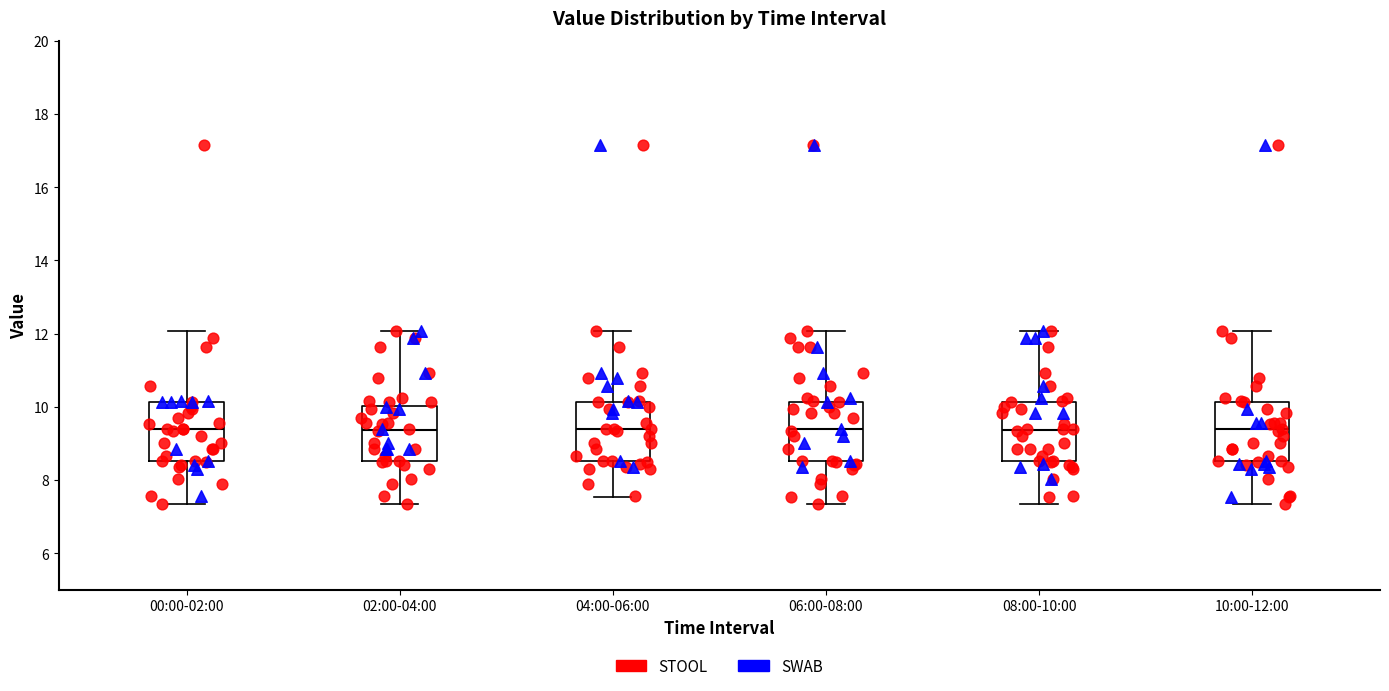

Reading left to right, read every box against the y-axis: the position of its median line, the range the box covers, and the ends of its whiskers. The values are not printed on the chart, so give them approximately, as read against the axis.

00:00-02:00: median 9.4, box 8.6 to 10.2, whiskers 7.4 to 12.0
02:00-04:00: median 9.4, box 8.6 to 10.0, whiskers 7.4 to 12.0
04:00-06:00: median 9.4, box 8.6 to 10.2, whiskers 7.6 to 12.0
06:00-08:00: median 9.4, box 8.6 to 10.2, whiskers 7.4 to 12.0
08:00-10:00: median 9.4, box 8.6 to 10.2, whiskers 7.4 to 12.0
10:00-12:00: median 9.4, box 8.6 to 10.2, whiskers 7.4 to 12.0